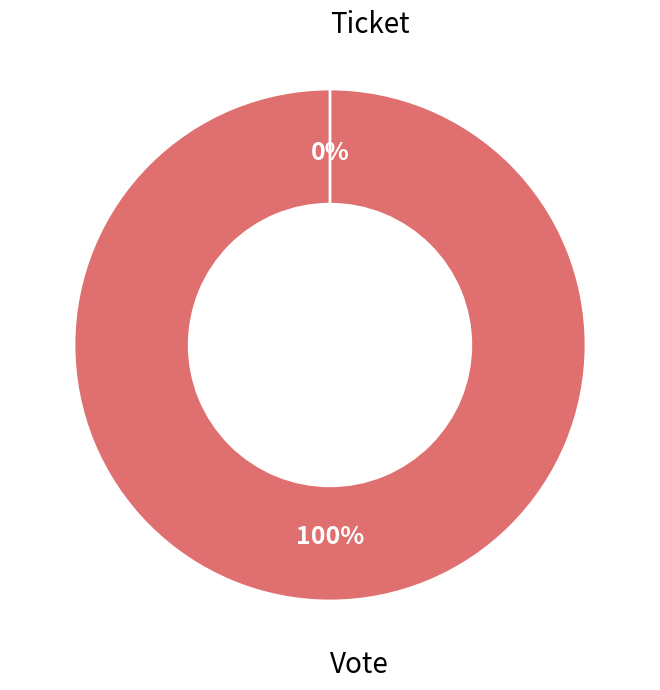

Combined, what portion of the pie is Vote and Ticket?

100.0%